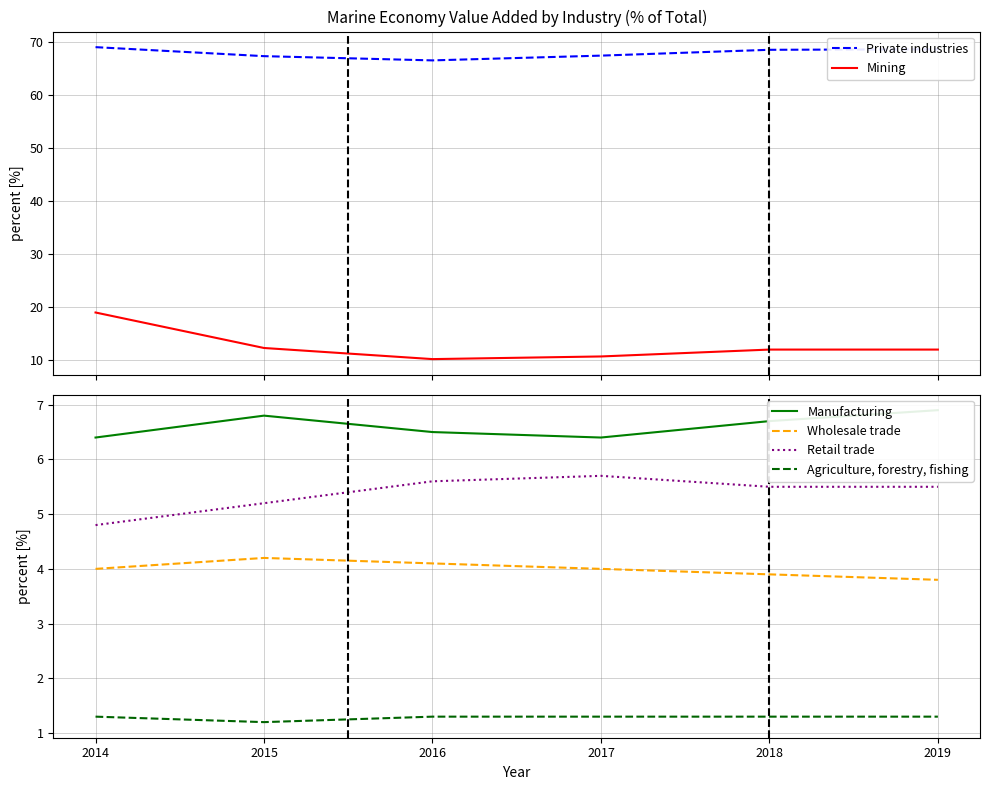

What is the value of the Mining point at the 6th from the left?

12.0